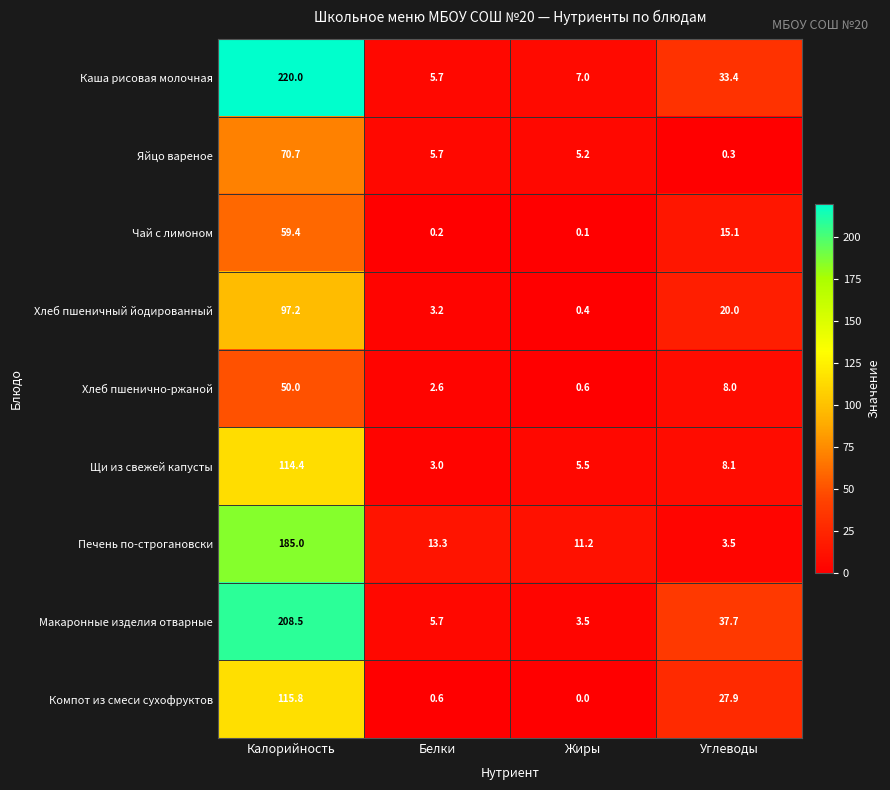

At which label is Щи из свежей капусты closest to 58?

Углеводы